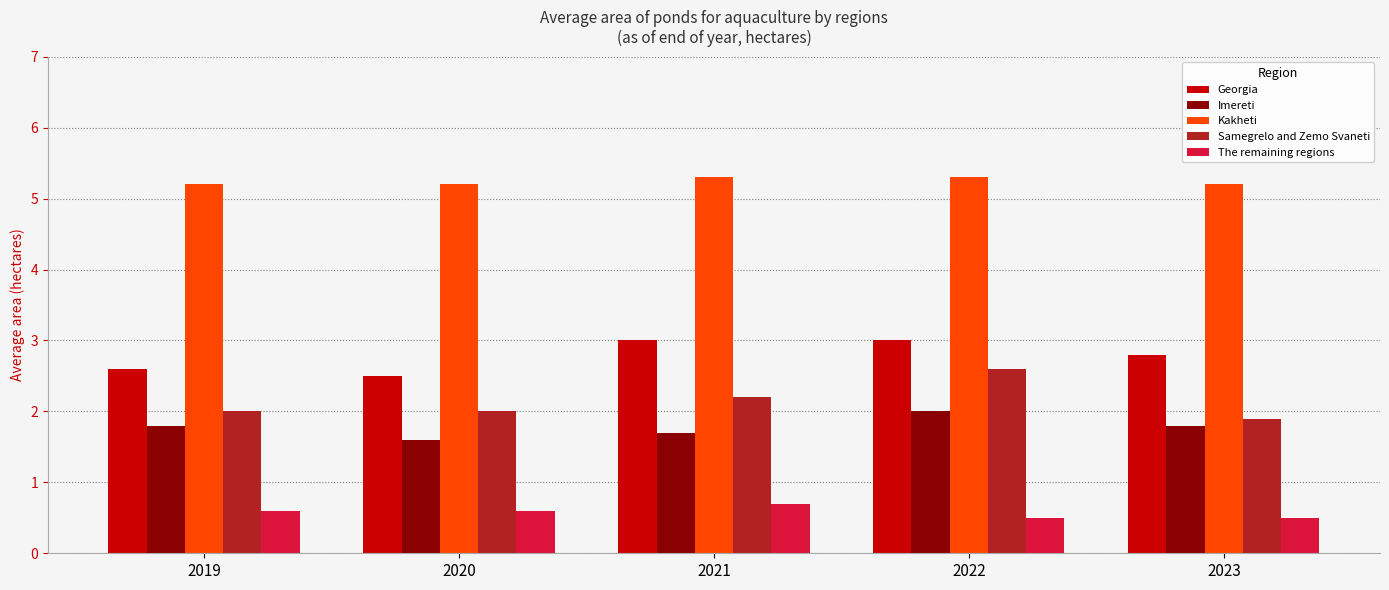

What is the difference between the Samegrelo and Zemo Svaneti values at 2021 and 2019?

0.2